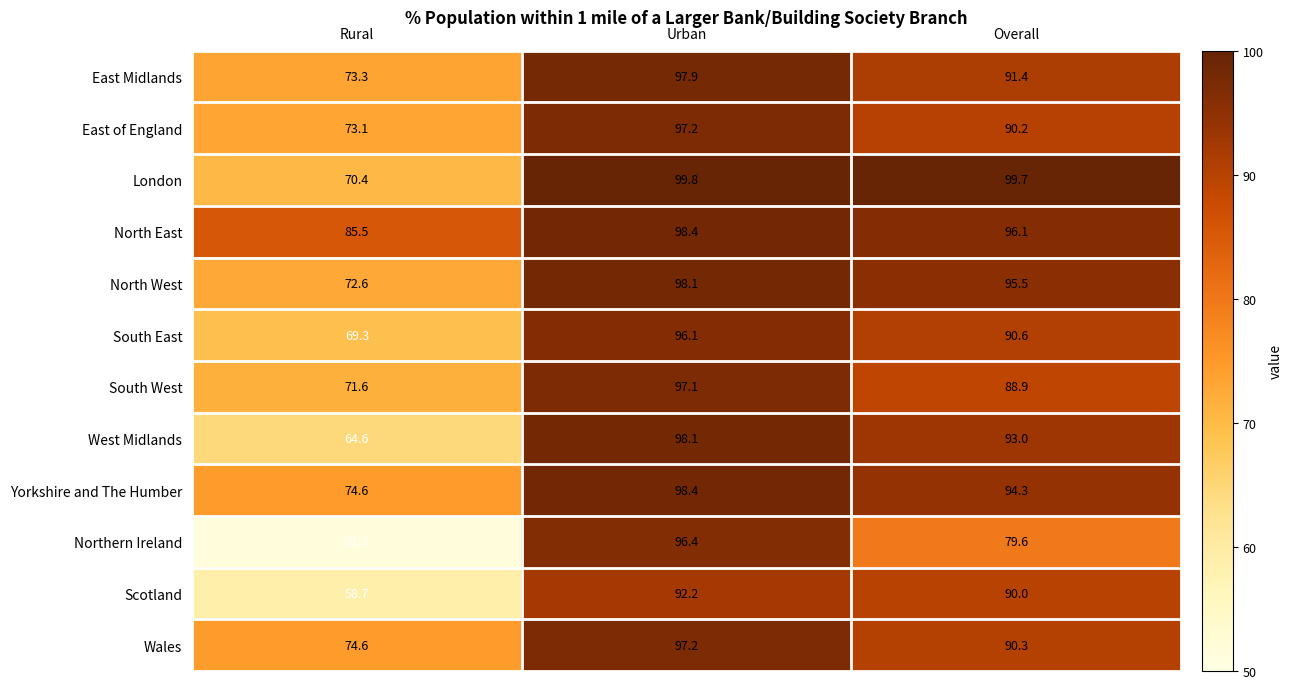

What is the average value of the North East series?

93.3